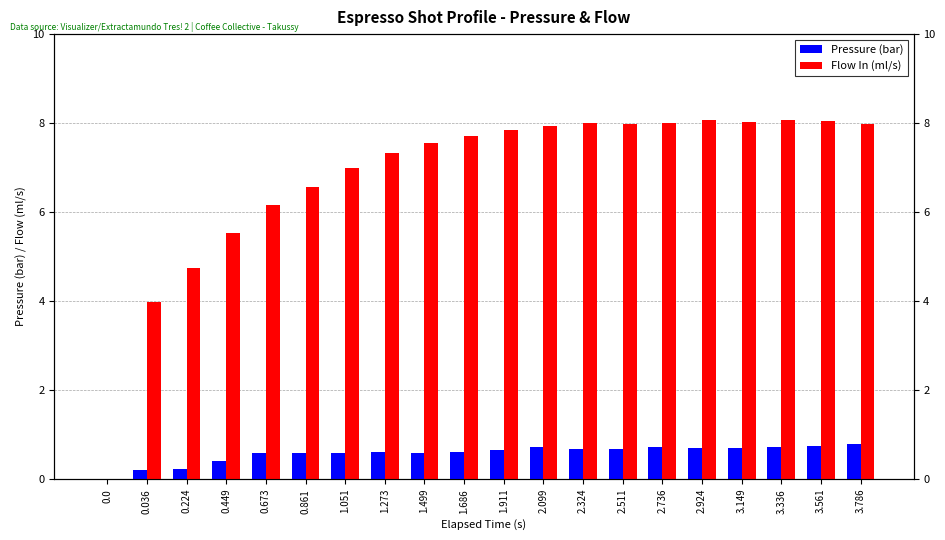

Between 0.224 and 2.324, which series saw the biggest shift?

Flow In (ml/s)